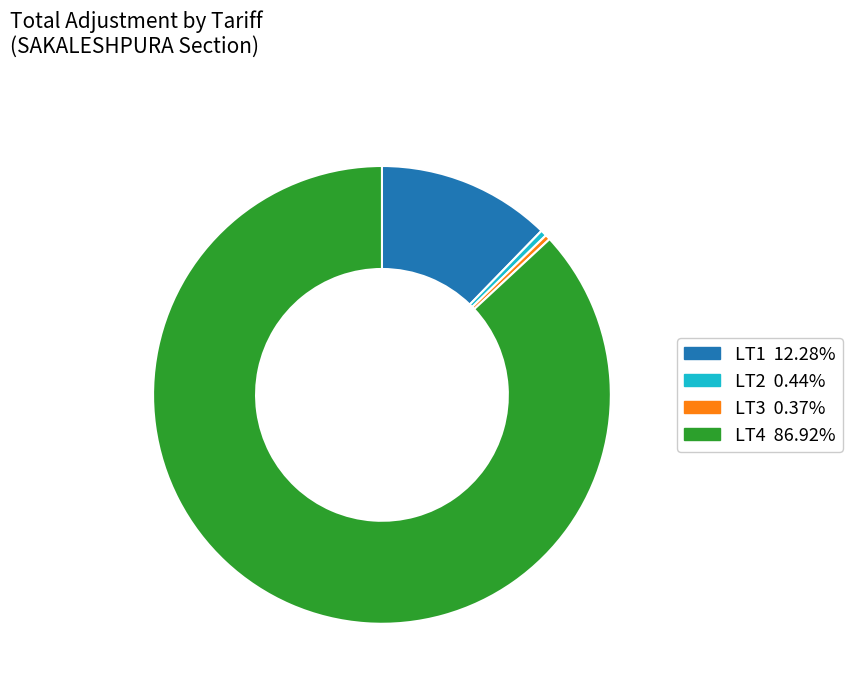

Does any single category account for the majority?

Yes